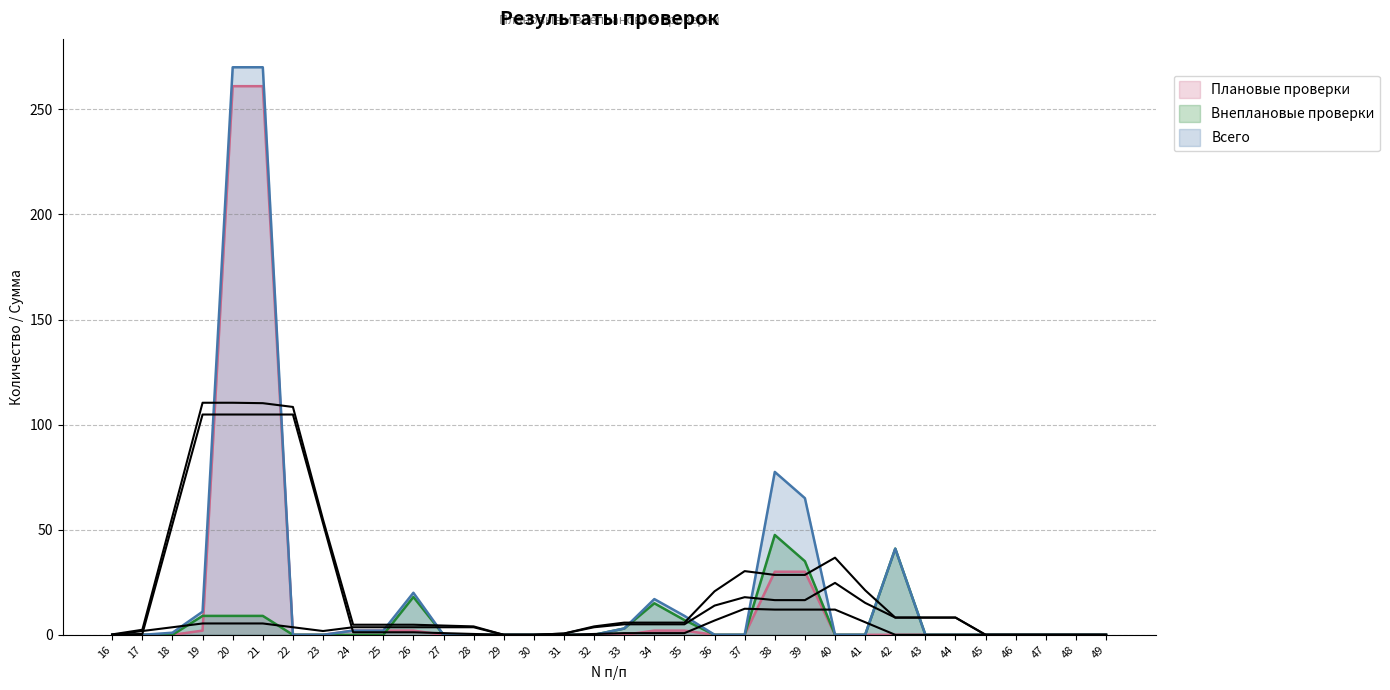

True or false: Внеплановые проверки has more than 1 interior local peaks.

True